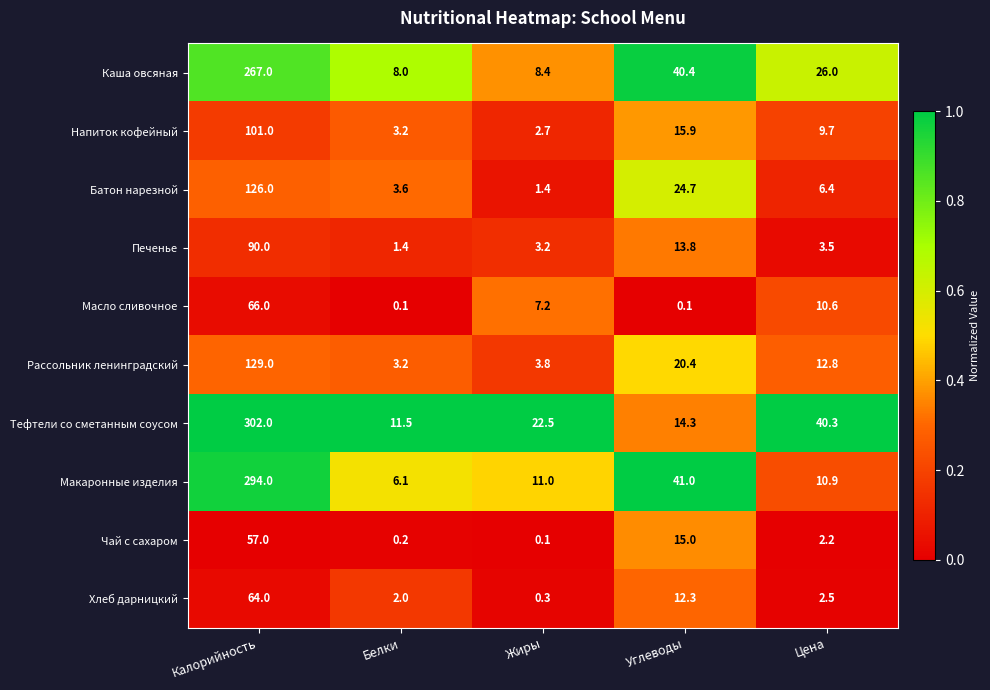

What is the sum of all Печенье values?

111.9